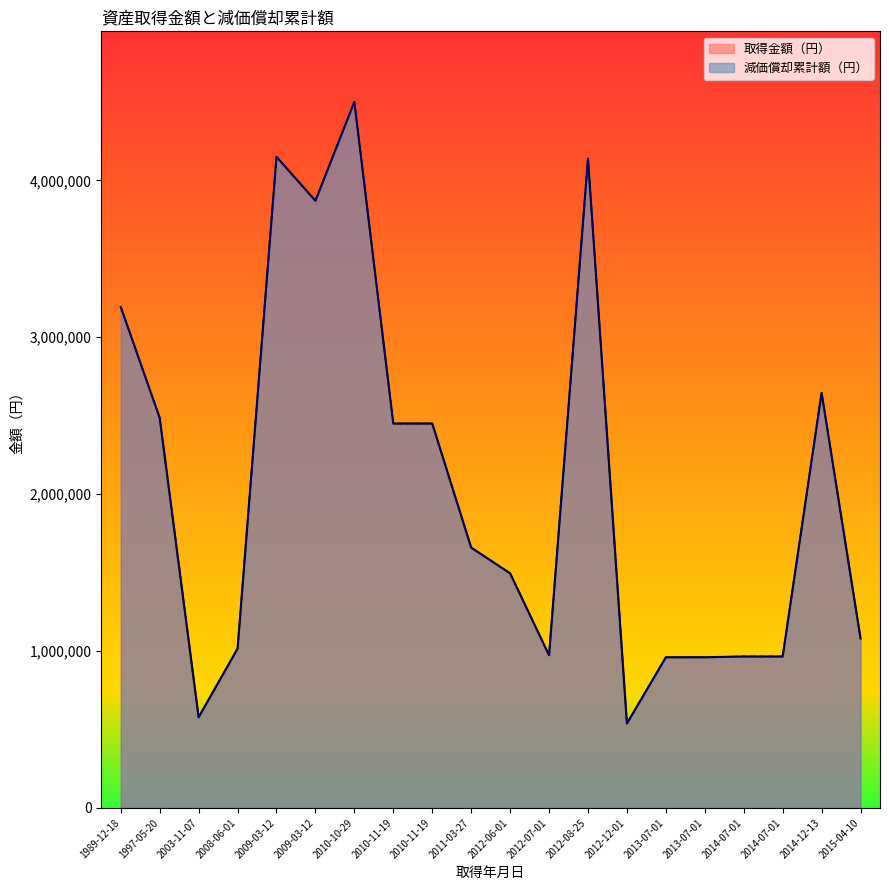

Which category has the lowest value in the 減価償却累計額（円） series?

2012-12-01